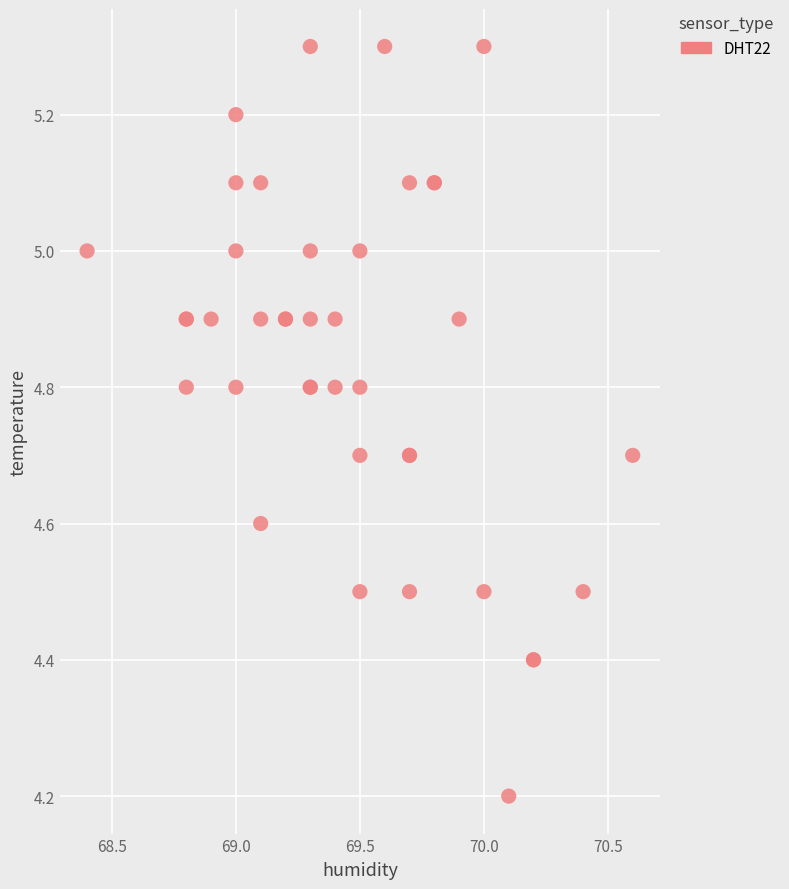

What Y value in the scatter plot is closest to 4?

4.2